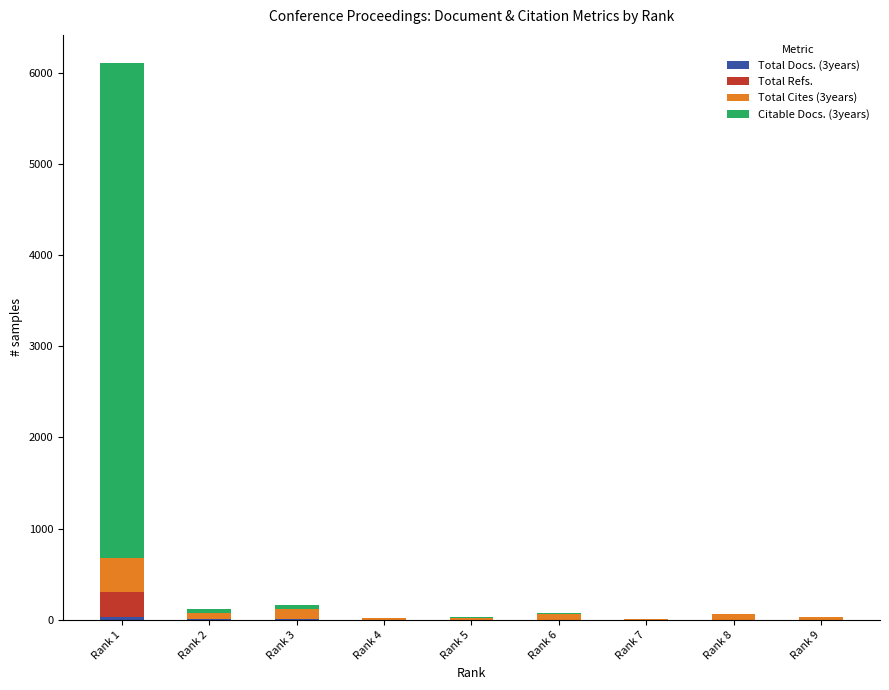

At which category is the sum across all series the highest?

Rank 1